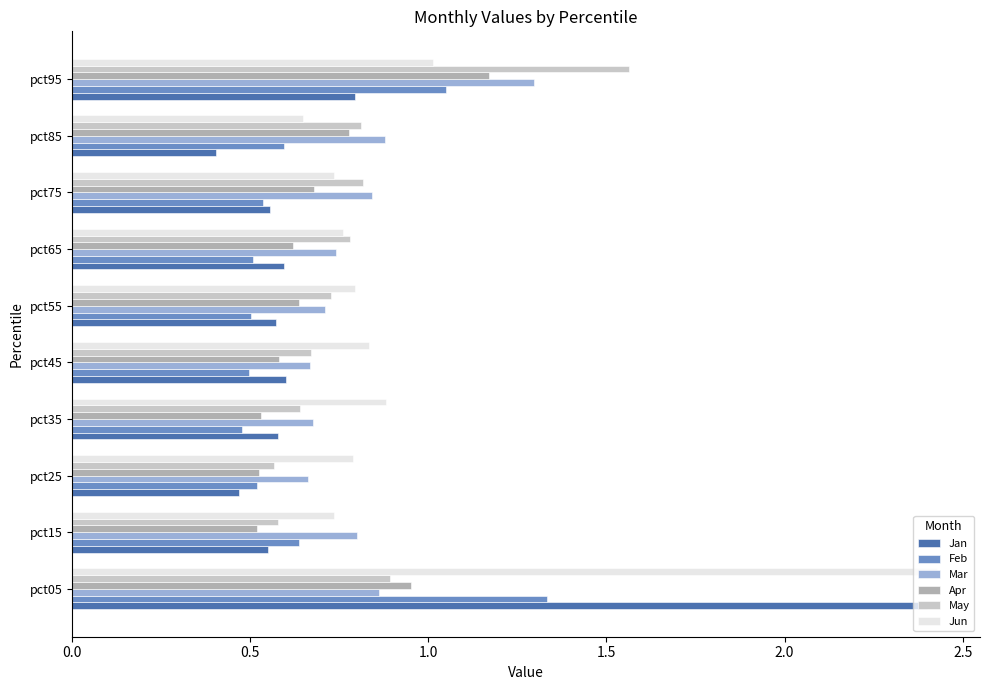

What is the sum of all May values?

8.0